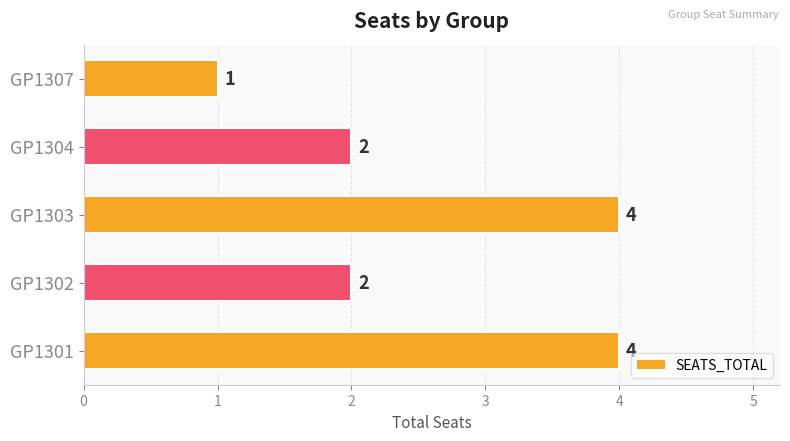

Are the bars horizontal?

Yes